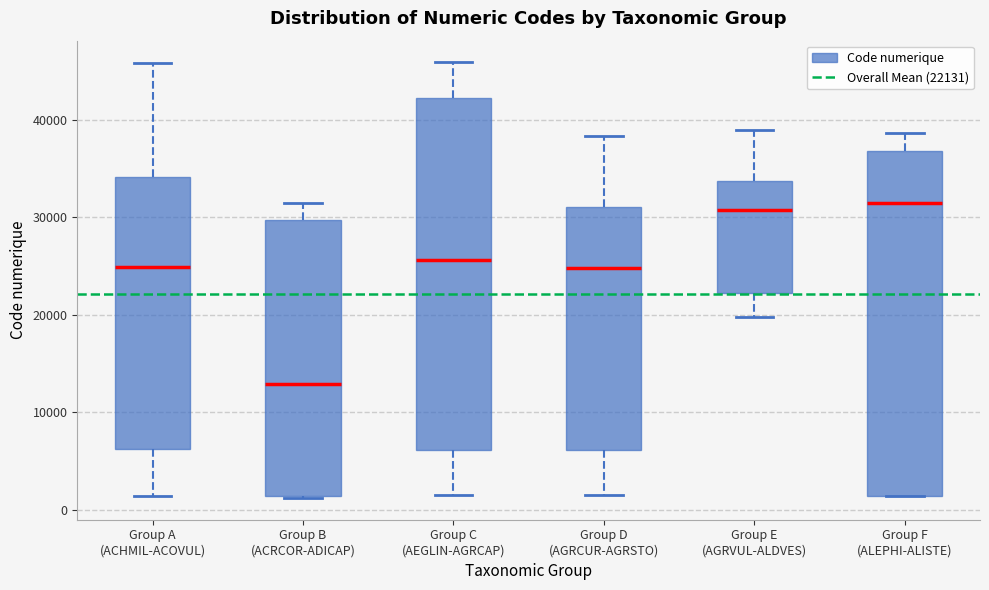

Reading left to right, transcribe this box plot: for each box, give where its median line is, the range the box spans, and where its two whiskers end, as read against the y-axis. The values are not printed on the chart, so give them approximately, as read against the axis.

Group A (ACHMIL-ACOVUL): median 25000, box 6000 to 34000, whiskers 1000 to 46000
Group B (ACRCOR-ADICAP): median 13000, box 1000 to 30000, whiskers 1000 to 32000
Group C (AEGLIN-AGRCAP): median 26000, box 6000 to 42000, whiskers 2000 to 46000
Group D (AGRCUR-AGRSTO): median 25000, box 6000 to 31000, whiskers 2000 to 38000
Group E (AGRVUL-ALDVES): median 31000, box 22000 to 34000, whiskers 20000 to 39000
Group F (ALEPHI-ALISTE): median 32000, box 1000 to 37000, whiskers 1000 to 39000